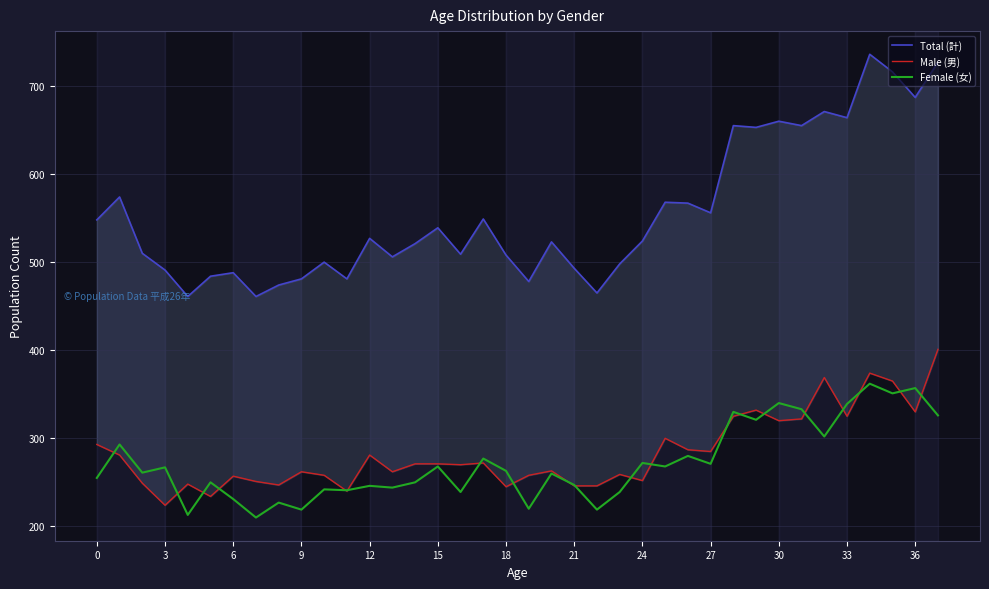

How many lines are shown in the chart?

3